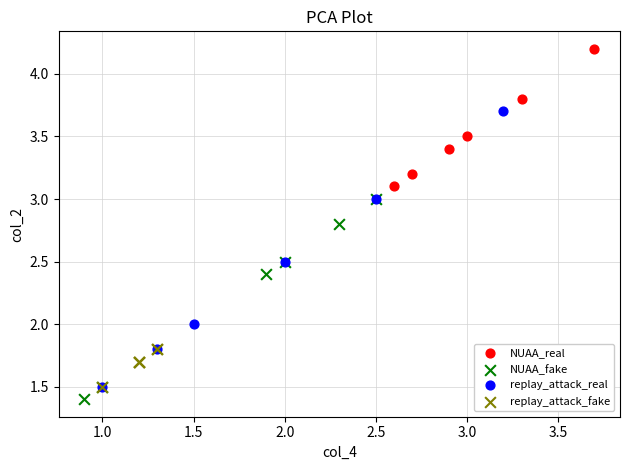

Which series contains the highest Y value?

NUAA_real